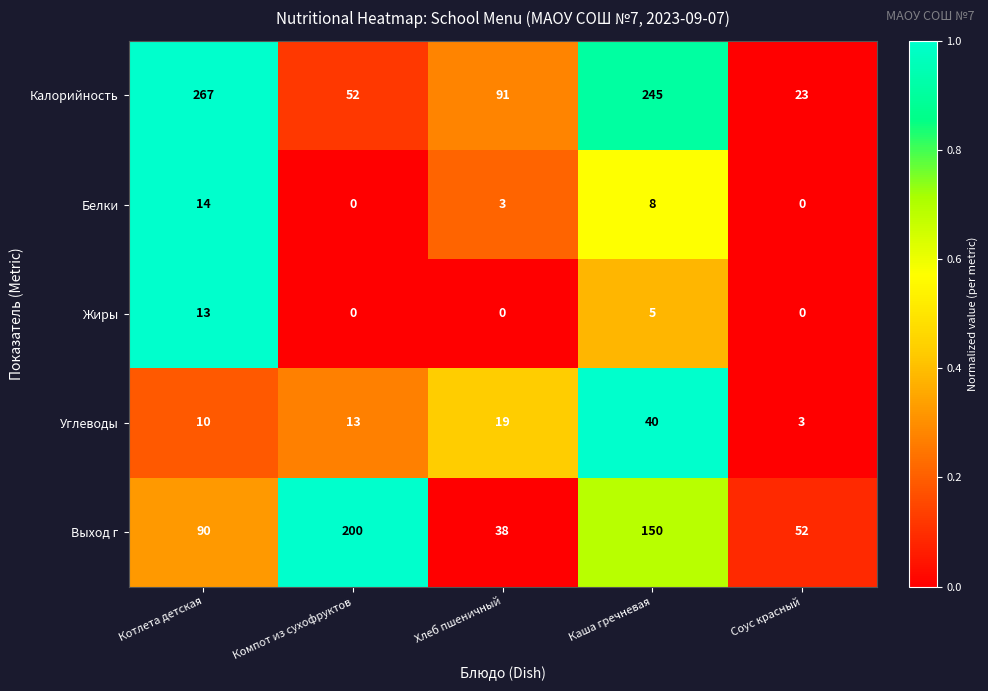

How many series are shown in this chart?

5